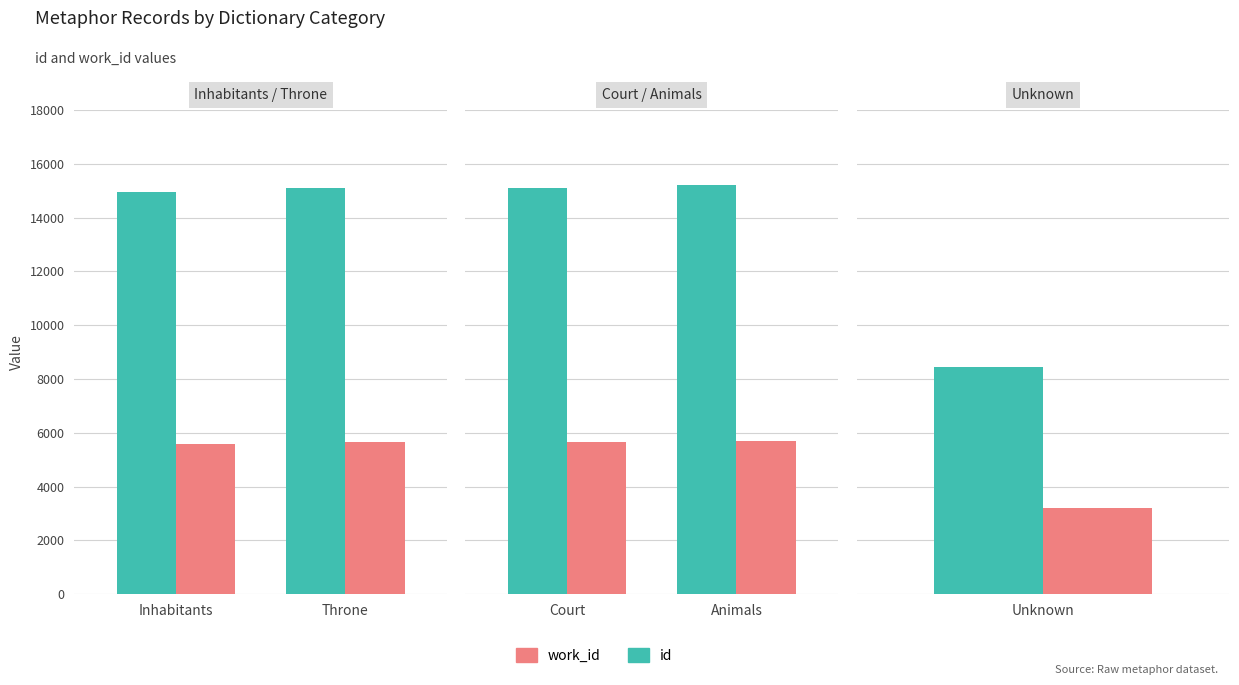

How many bars are there in each group?

2